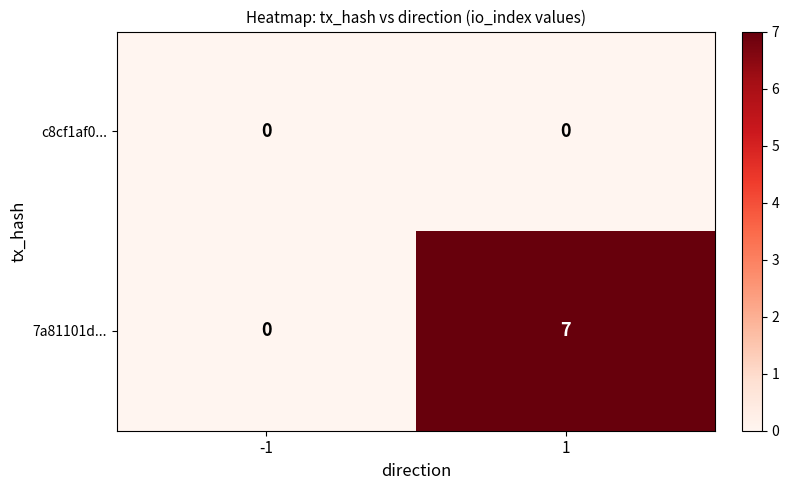

List the series in order of their overall mean, lowest first.

c8cf1af0..., 7a81101d...